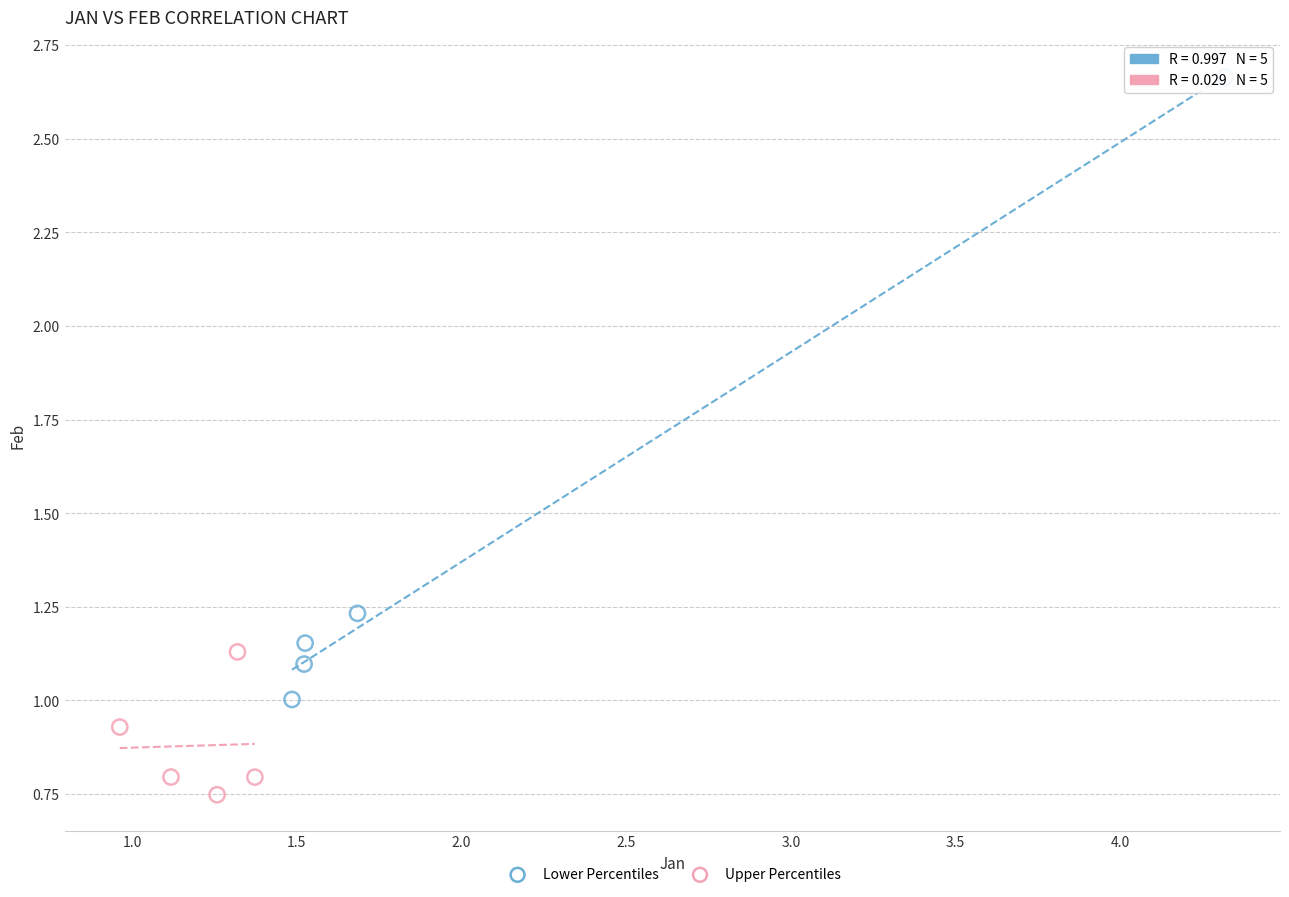

Which series has the largest Y range (max minus min)?

Lower Percentiles